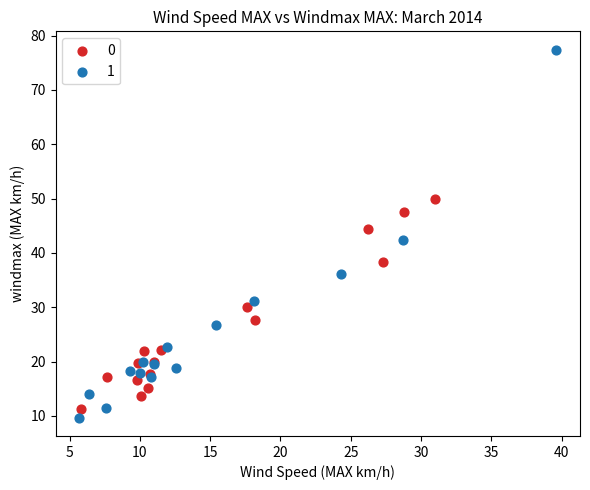

What are all the series names shown in the legend?

0, 1